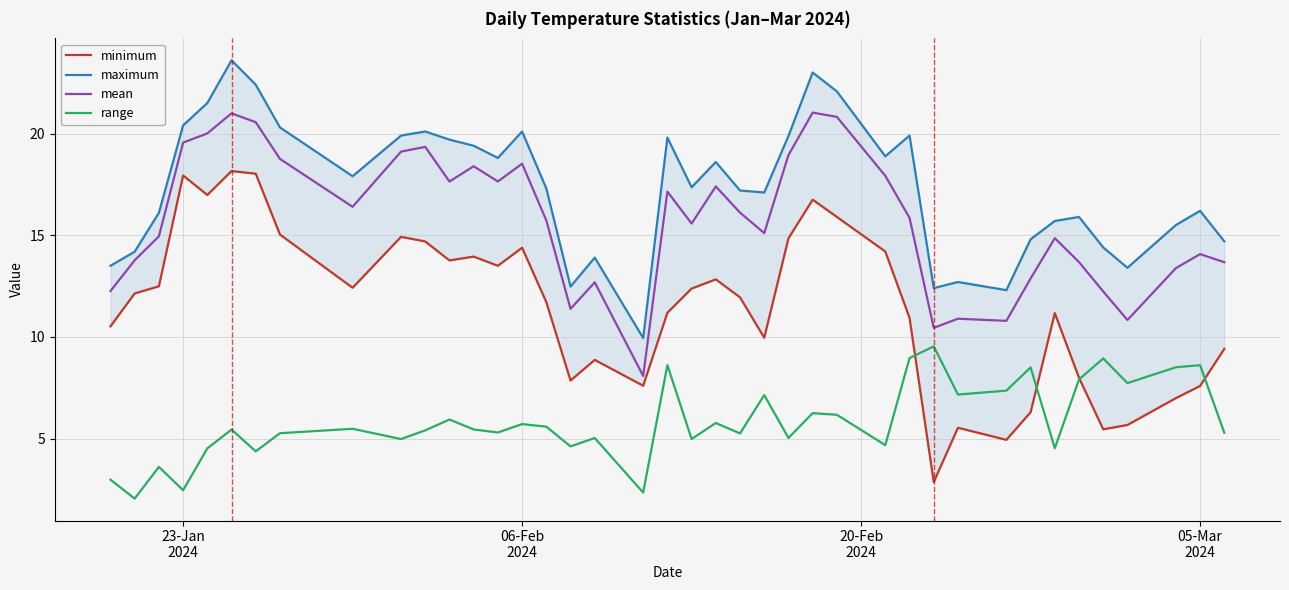

True or false: mean has more than 2 points higher than both neighbors.

True